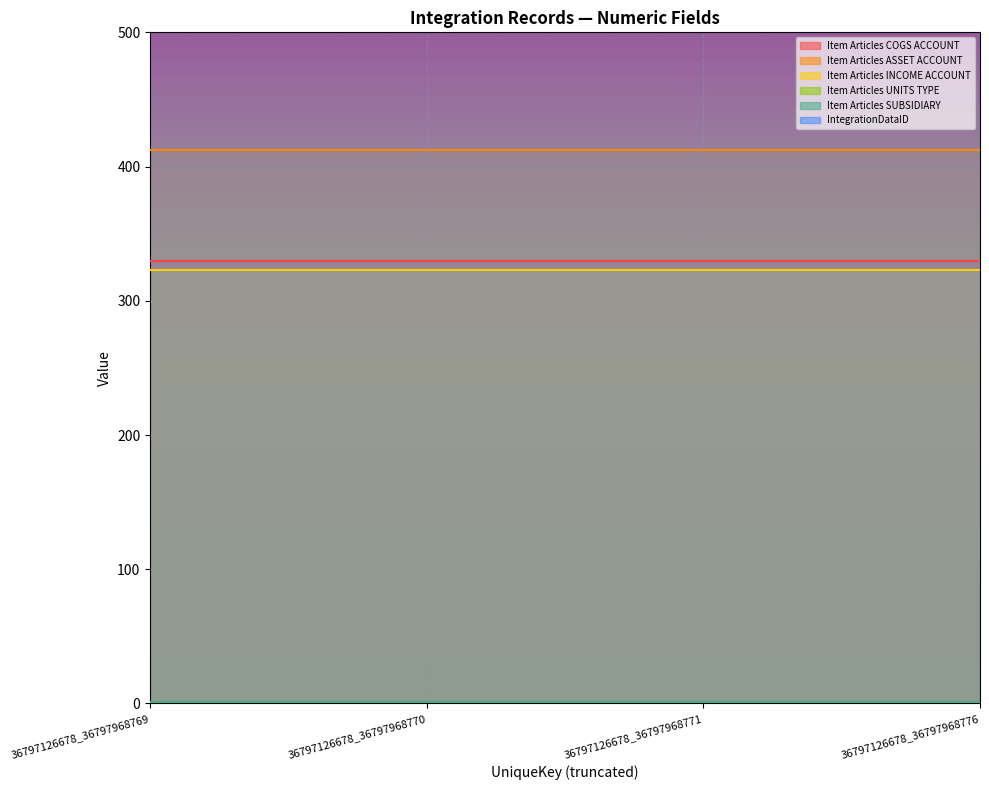

The Item Articles INCOME ACCOUNT series shows 323 at 36797126678_36797968771. True or false?

True